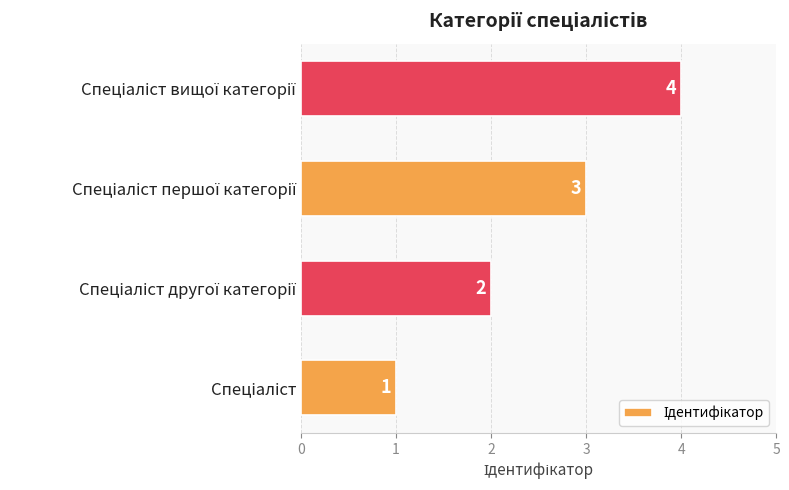

What is the maximum value shown in the chart?

4